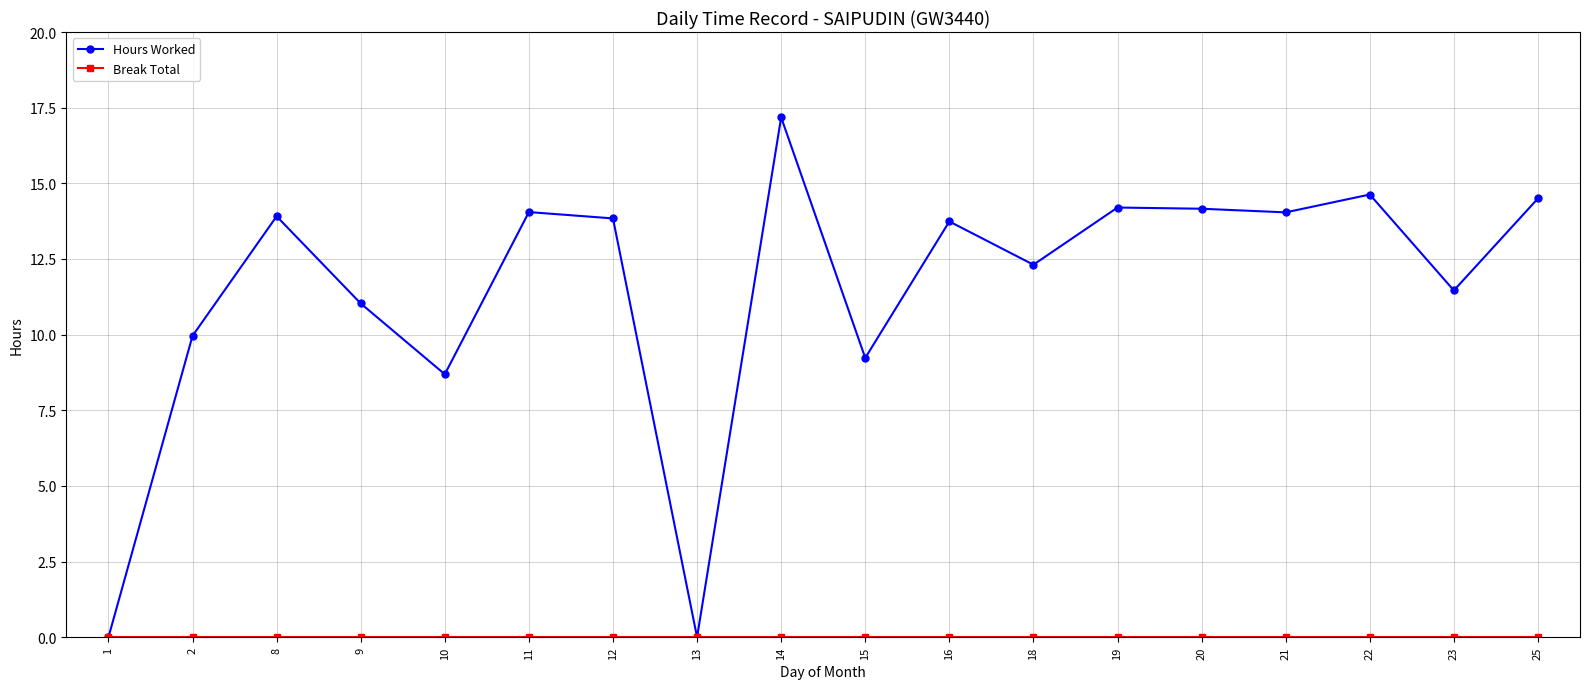

Is this an area chart (filled region under the line)?

No